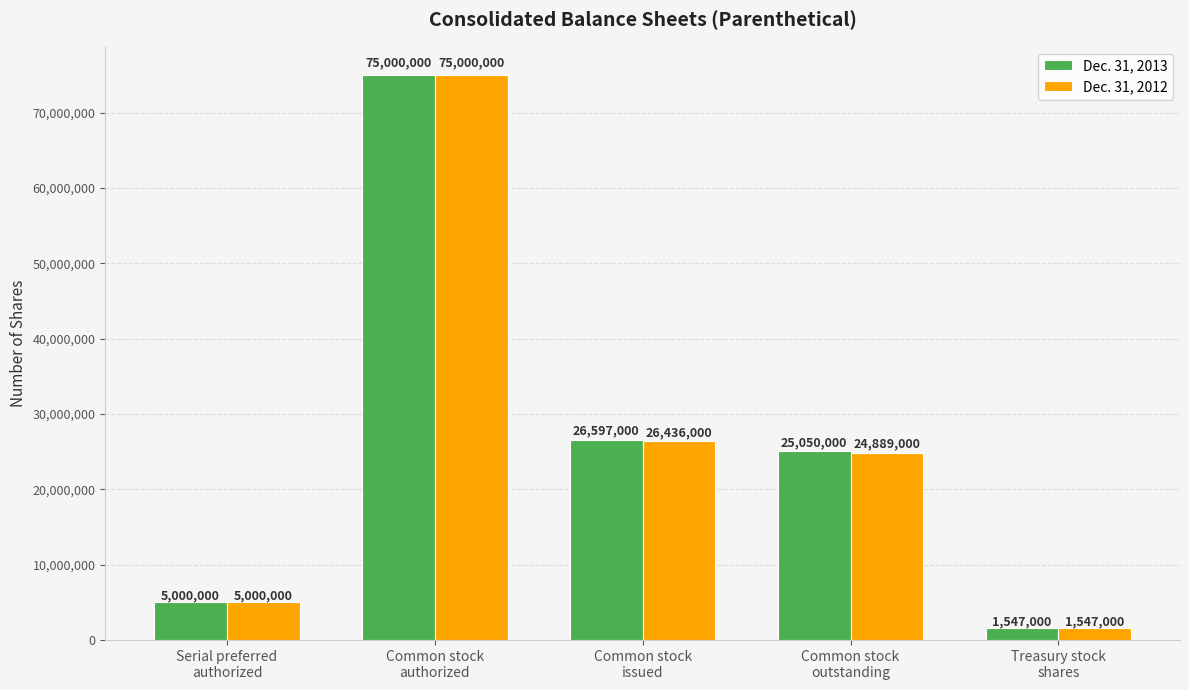

Rank the series by their average value, from lowest to highest.

Dec. 31, 2012, Dec. 31, 2013